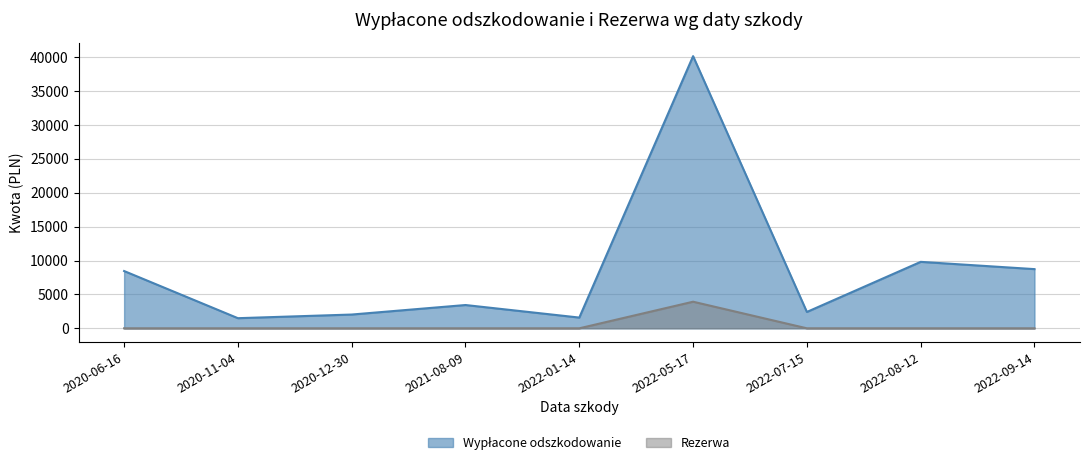

Reading left to right, list all the values displayed in this chart.

Wypłacone odszkodowanie: 8455.7	1495.3	2034.2	3438.4	1586.3	40171.9	2415.1	9810.6	8738.0
Rezerwa: 0.0	0.0	0.0	0.0	0.0	3926.8	0.0	0.0	0.0